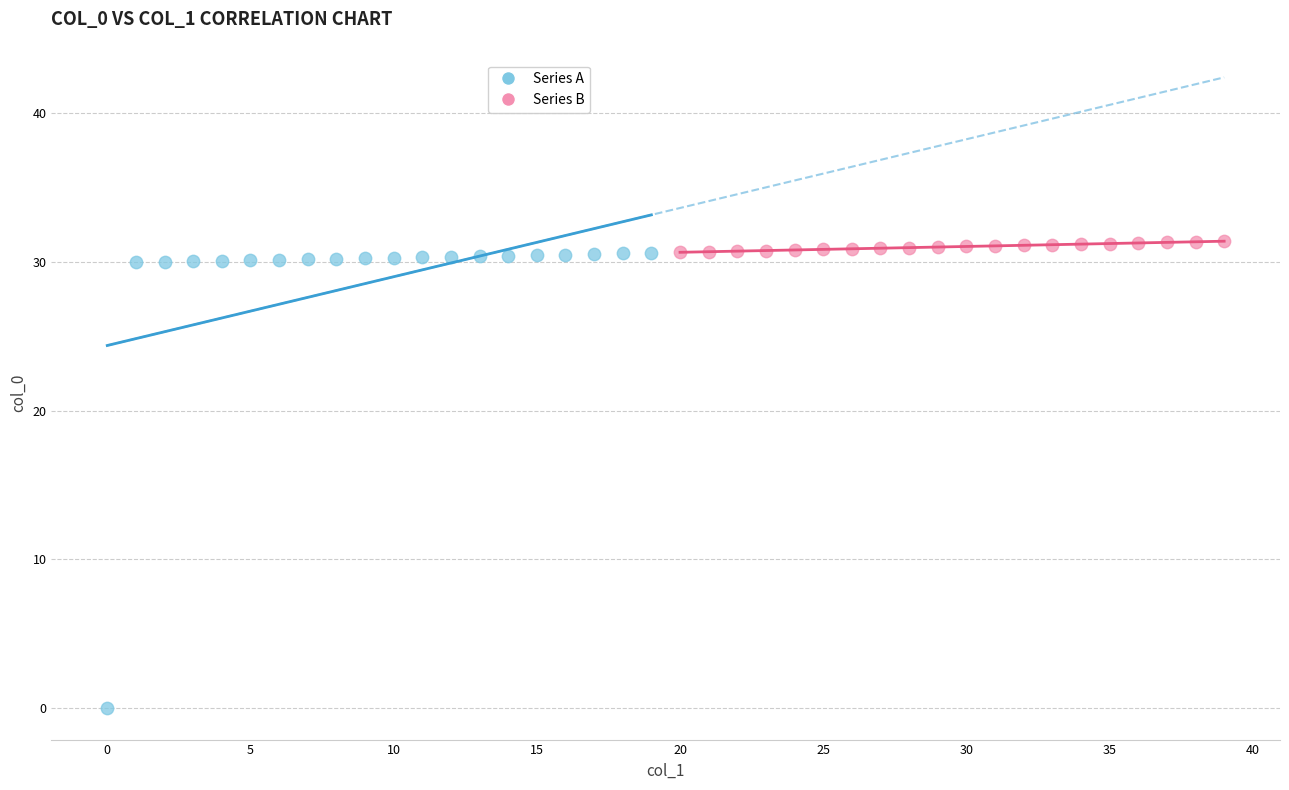

Which series has the largest Y range (max minus min)?

Series A